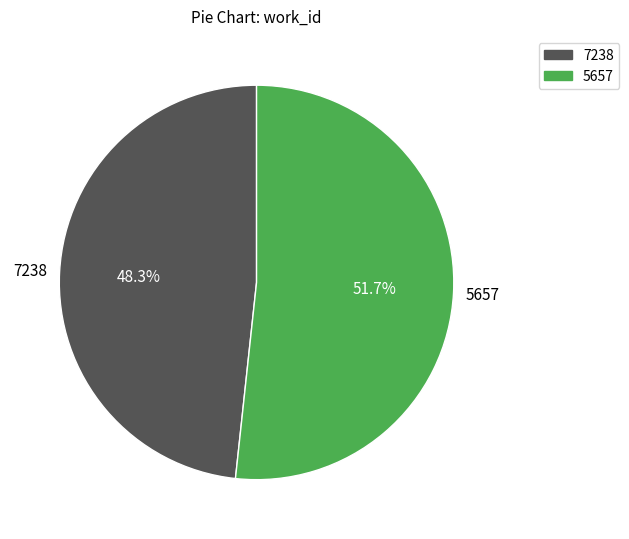

Count the number of slices in the pie.

2